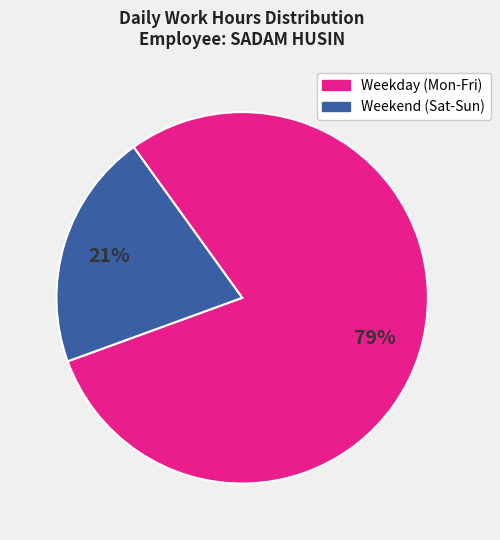

To the nearest percent, what is the average slice percentage?

50%